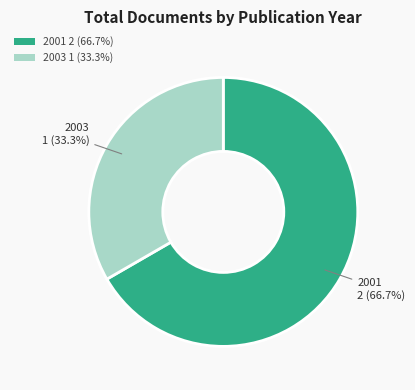

Which slice is the largest?

2001 2 (66.7%)